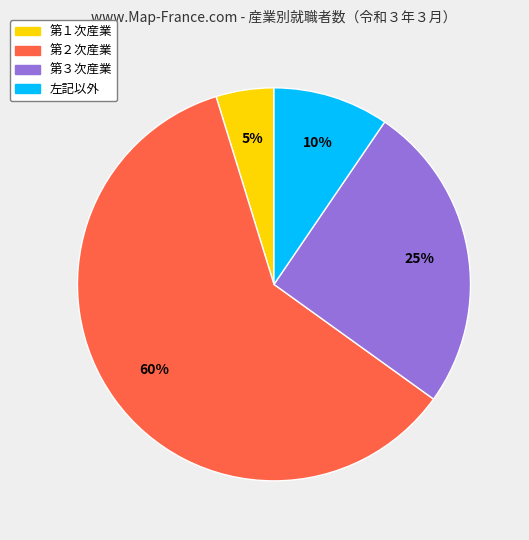

Is the sum of 第３次産業 and 第２次産業 greater than half?

Yes